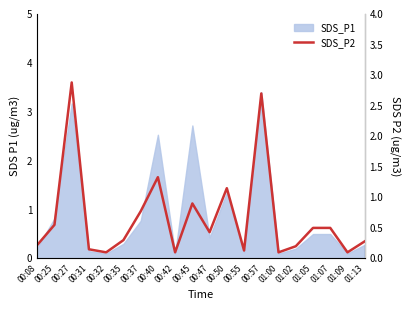

Is it true that the value at 00:47 is 0.8?

False